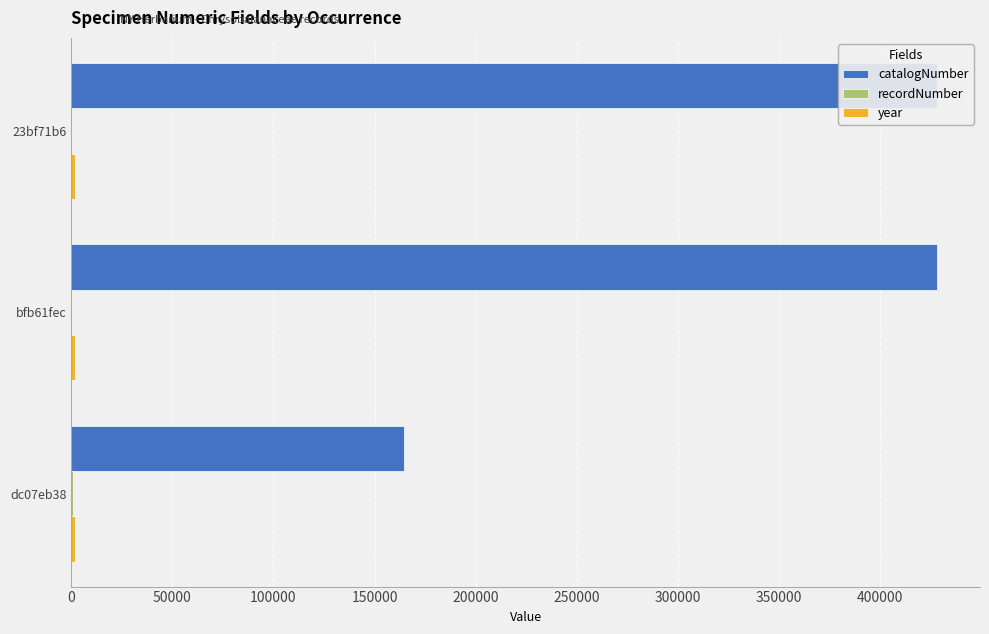

The value of catalogNumber at dc07eb38 is 164685. True or false?

True